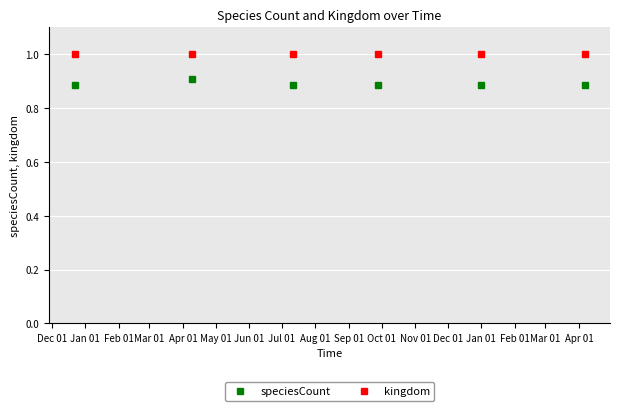

What are all the series names shown in the legend?

speciesCount, kingdom